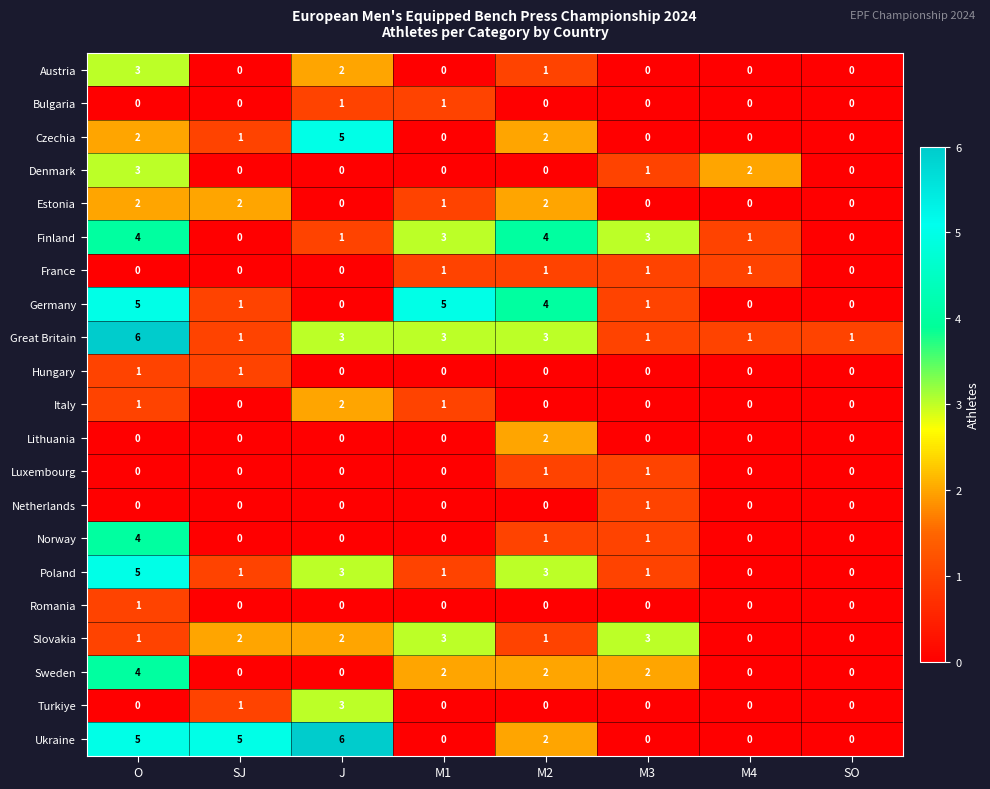

The value of Sweden at J is 0. True or false?

True